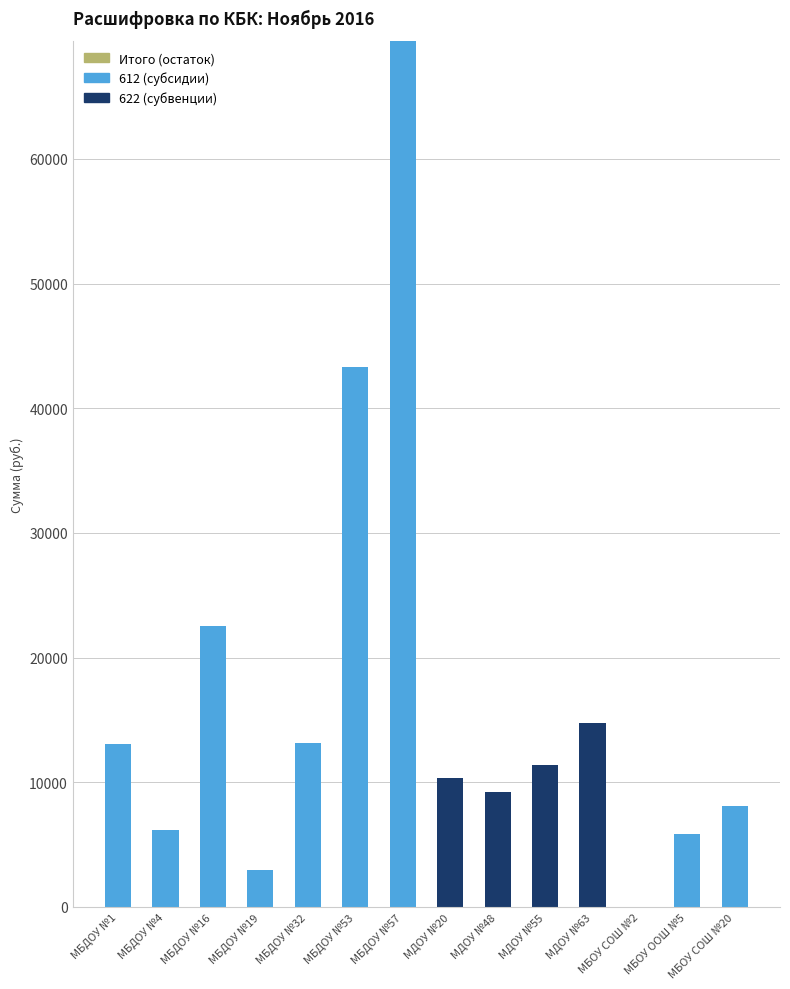

What is the sum of the 622 (субвенции) values at МБДОУ №32 and МДОУ №20?

10305.2